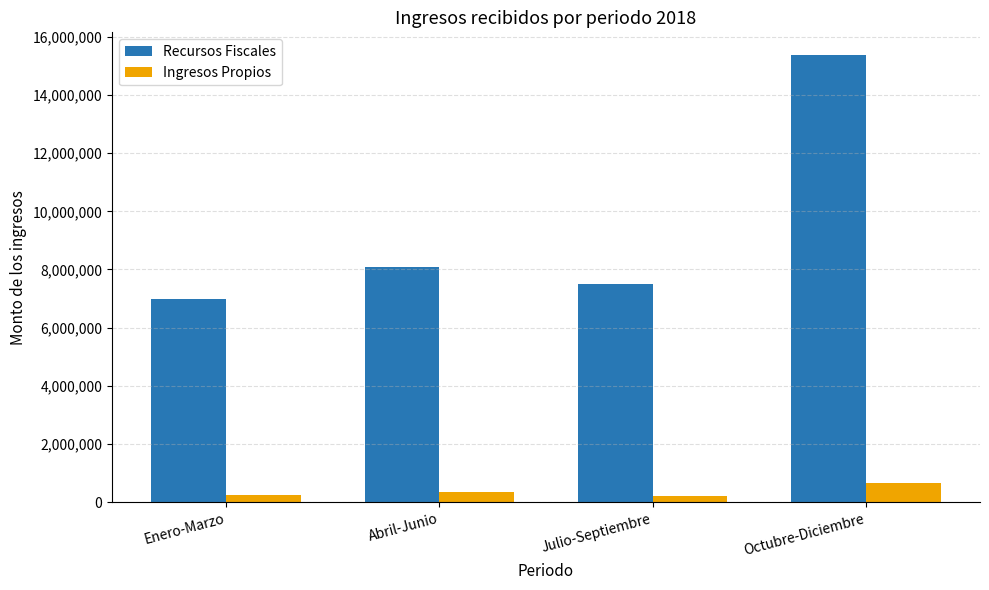

How many values in the Recursos Fiscales series are below 8088079?

2